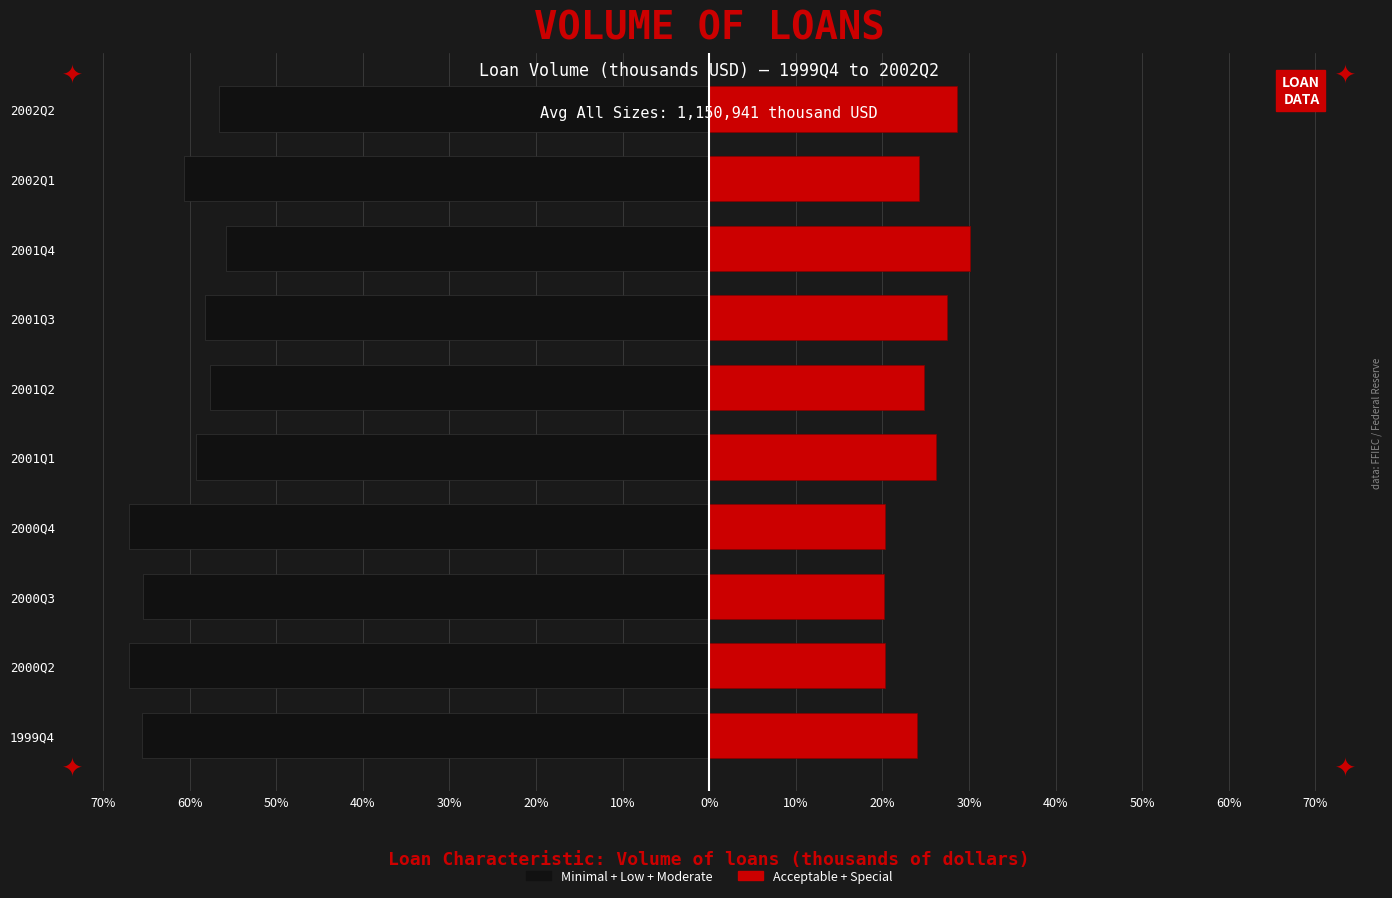

What is the average value of the Minimal + Low + Moderate series?

-61.3